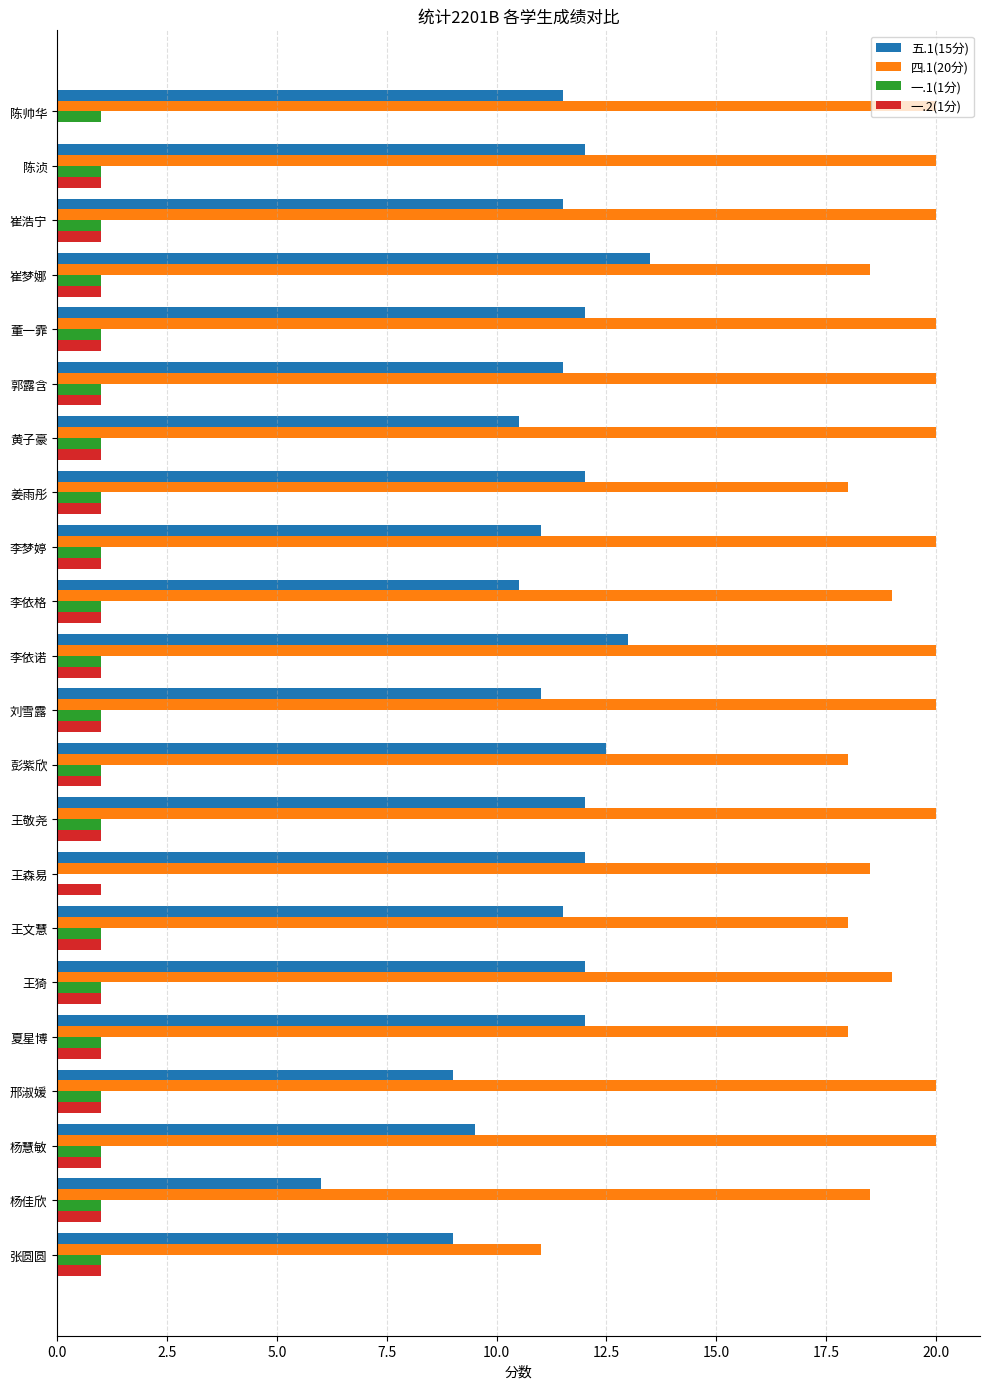

True or false: 五.1(15分) has a value of 3.0 at 李依格.

False